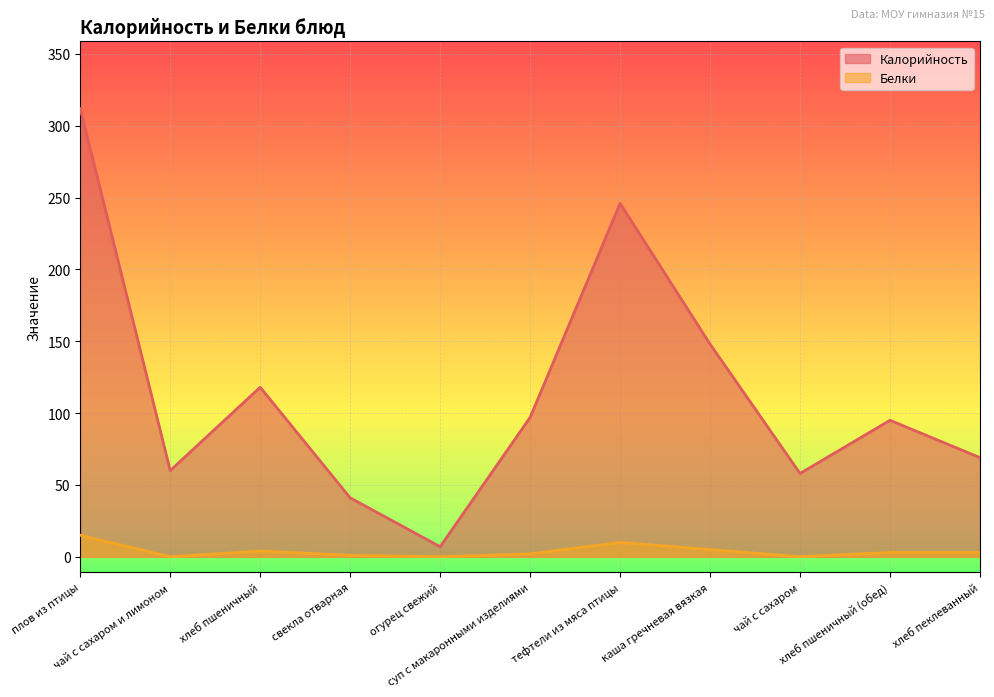

Between чай с сахаром и лимоном and каша гречневая вязкая, which series saw the biggest shift?

Калорийность